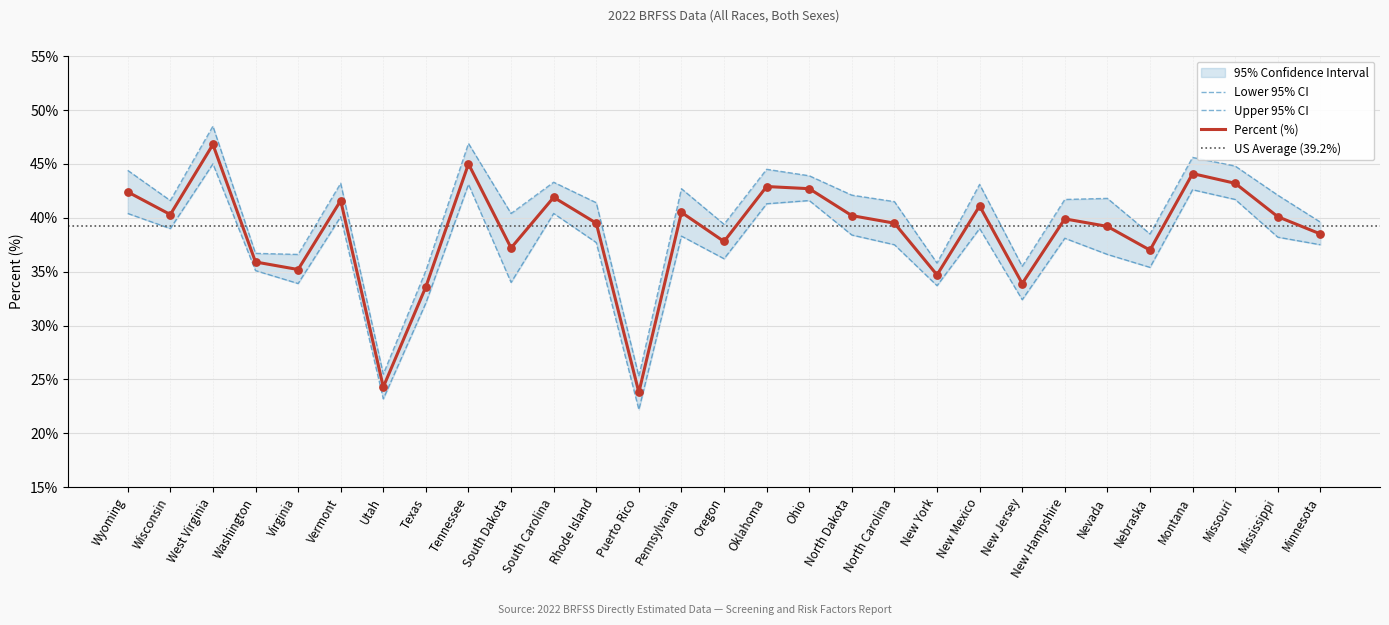

Which series reaches the minimum Y coordinate?

Lower 95% CI